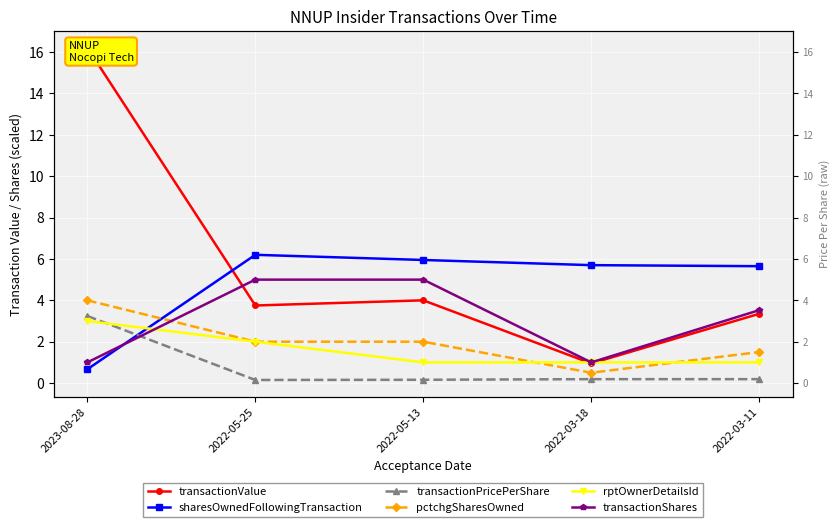

Is it true that pctchgSharesOwned equals 3.3 at 2022-05-13?

False